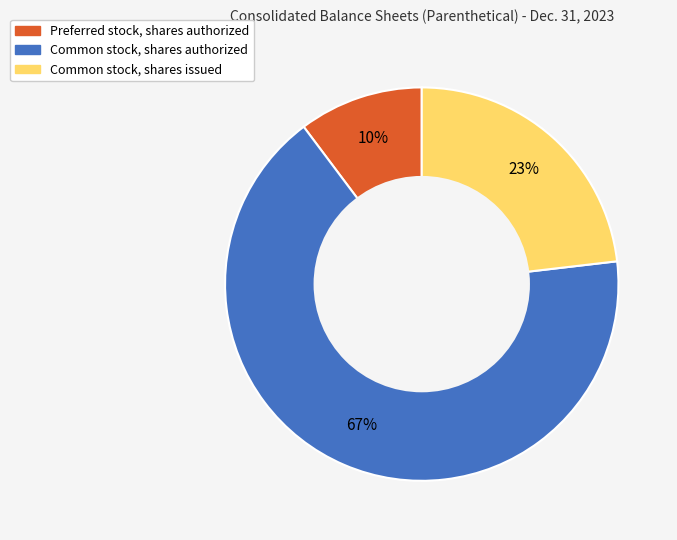

How many segments does this pie chart have?

3